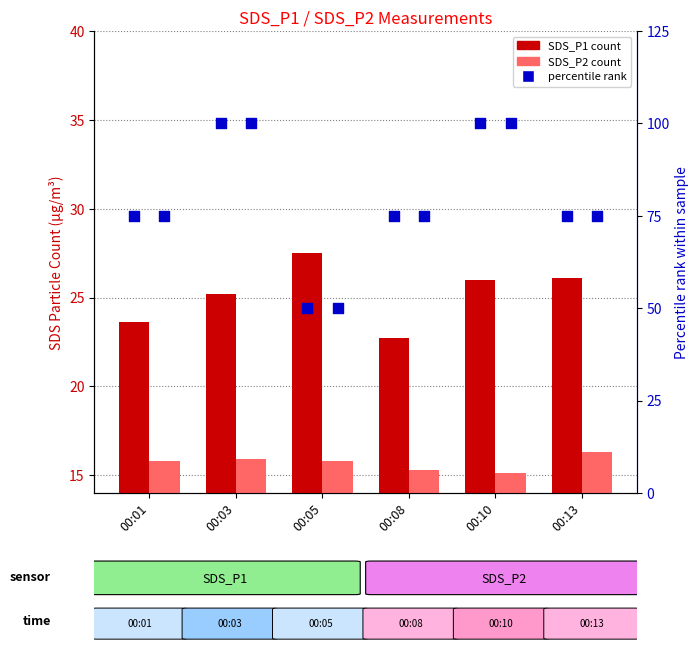

At which category is the sum across all series the highest?

00:03